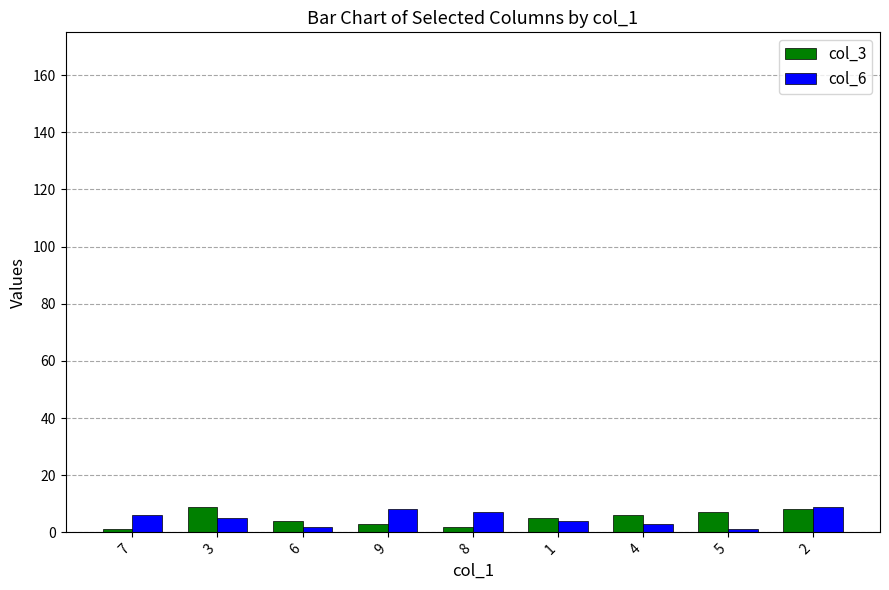

Is it true that col_3 equals 3 at 9?

True